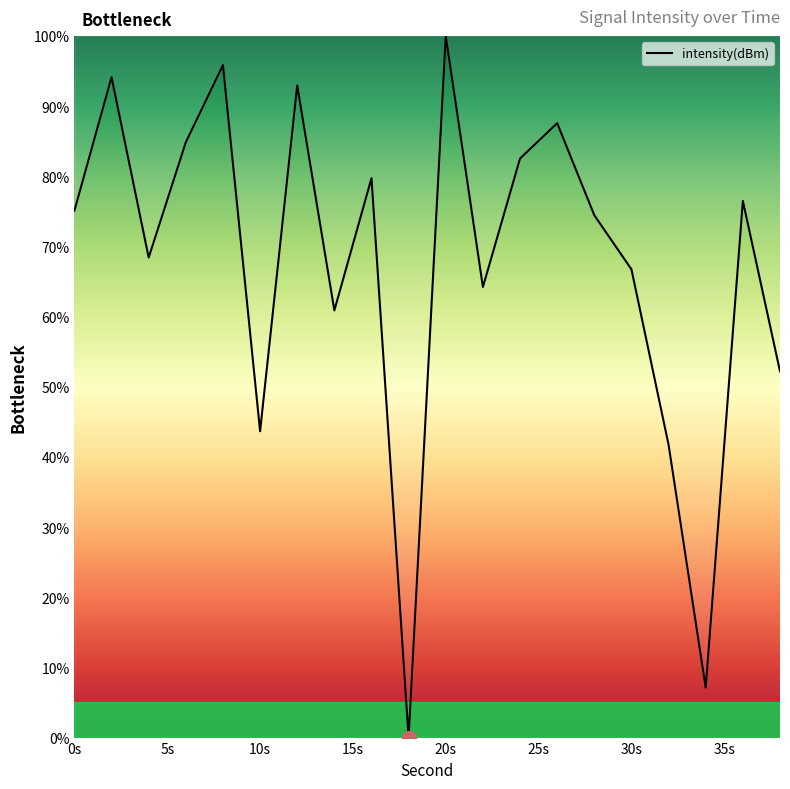

What is the maximum value shown in the chart?

100.0